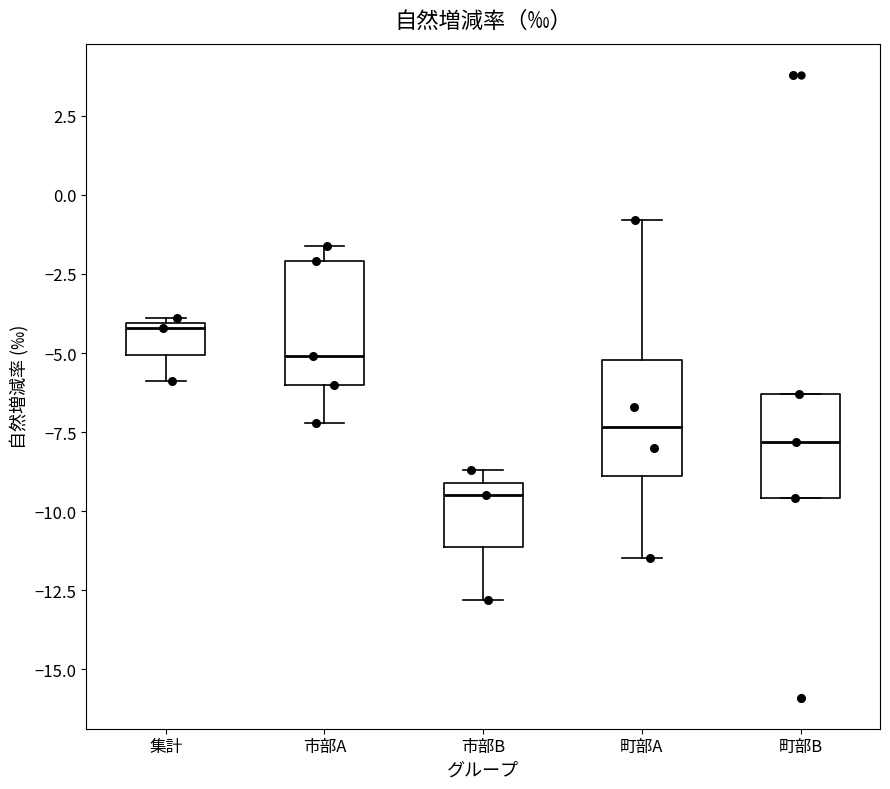

Reading left to right, read every box against the y-axis: the position of its median line, the range the box covers, and the ends of its whiskers. The values are not printed on the chart, so give them approximately, as read against the axis.

集計: median -4.0 (just below the box's upper edge), box -5.0 to -4.0, whiskers -6.0 to -4.0
市部A: median -5.0, box -6.0 to -2.0, whiskers -7.0 to -1.5
市部B: median -9.5, box -11.0 to -9.0, whiskers -13.0 to -8.5
町部A: median -7.5, box -9.0 to -5.0, whiskers -11.5 to -1.0
町部B: median -8.0, box -9.5 to -6.5, whiskers -9.5 to -6.5